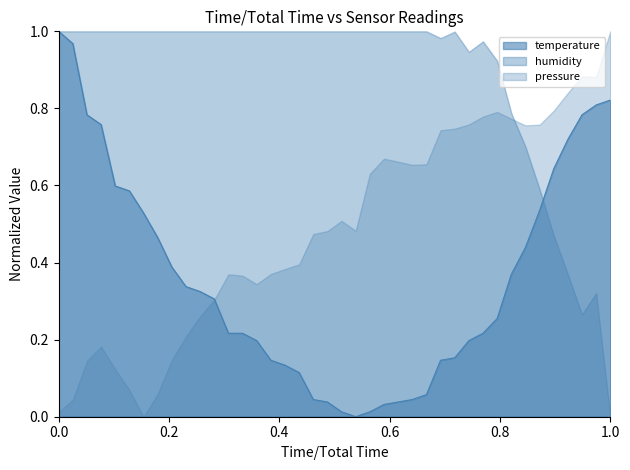

Which series has the largest total across all categories?

humidity